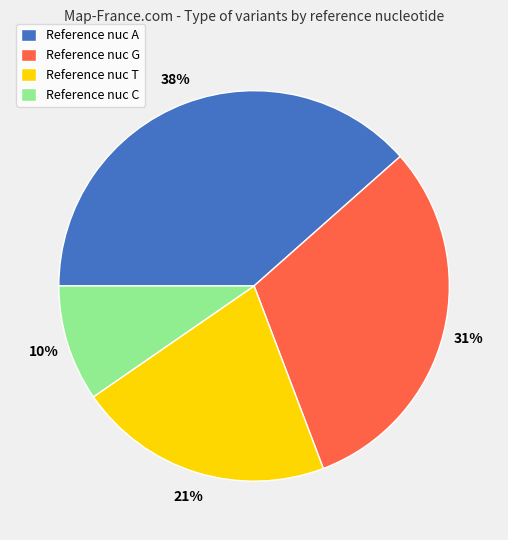

What is the largest slice in the pie chart?

Reference nuc A